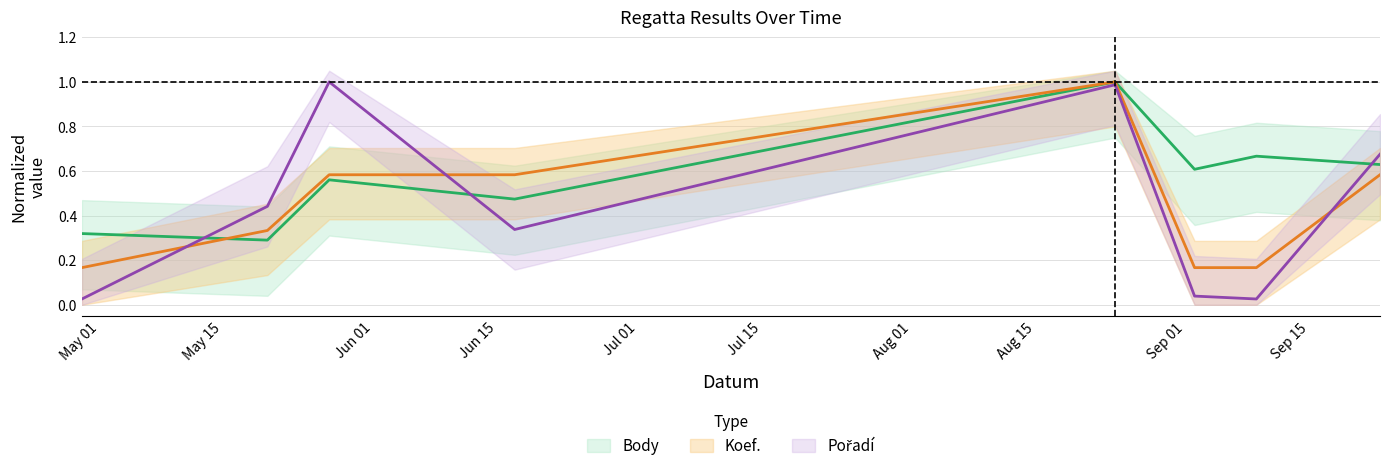

Which category has the lowest value across all series?

2017-04-29